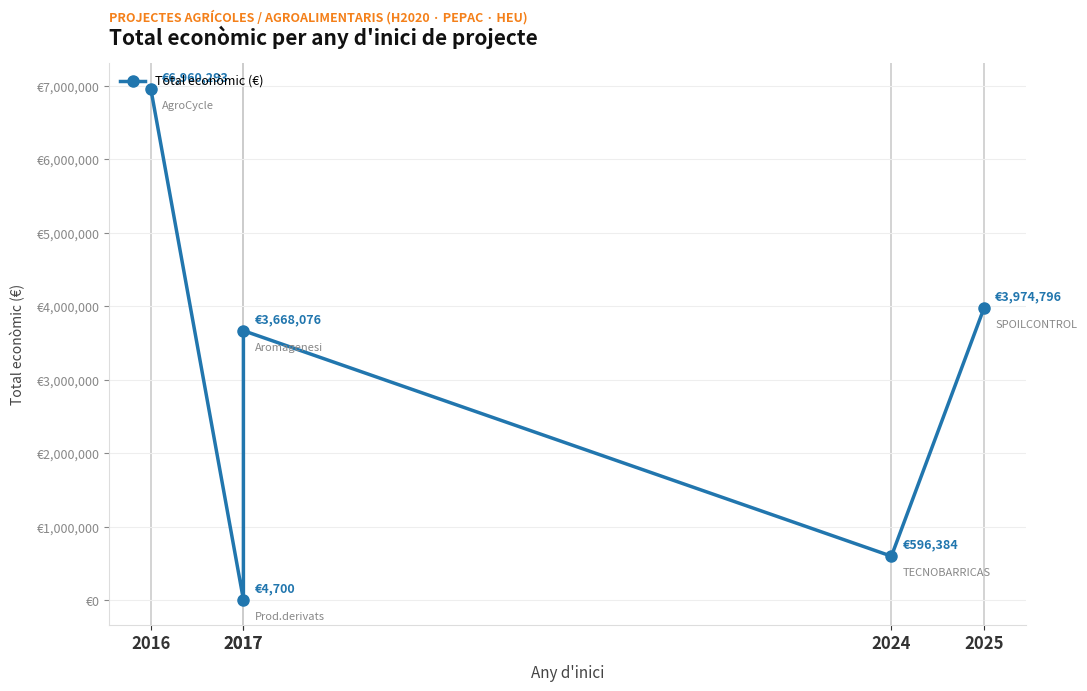

Count the number of data series in this chart.

1